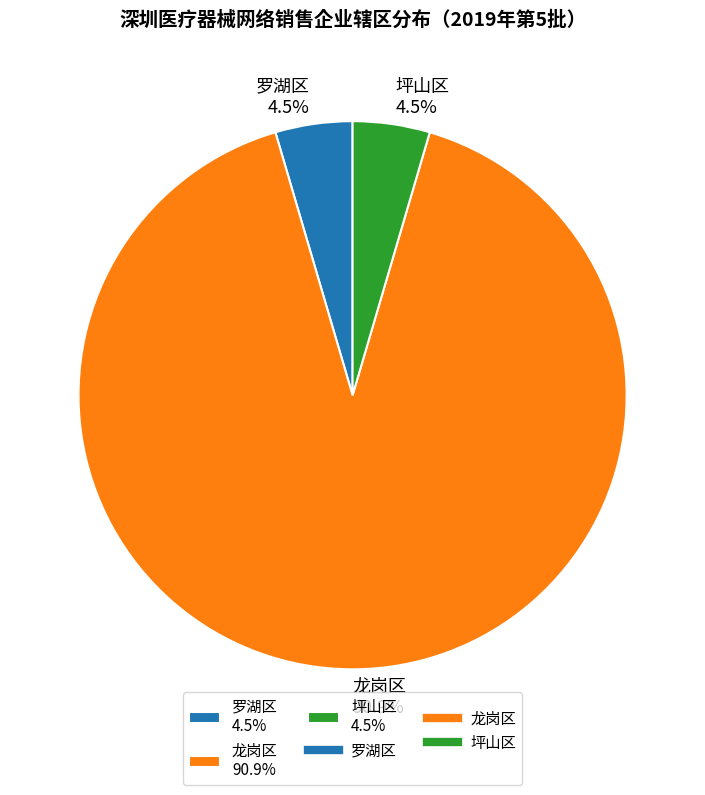

Do 坪山区 4.5% and 龙岗区 90.9% together represent more than half of the pie?

Yes